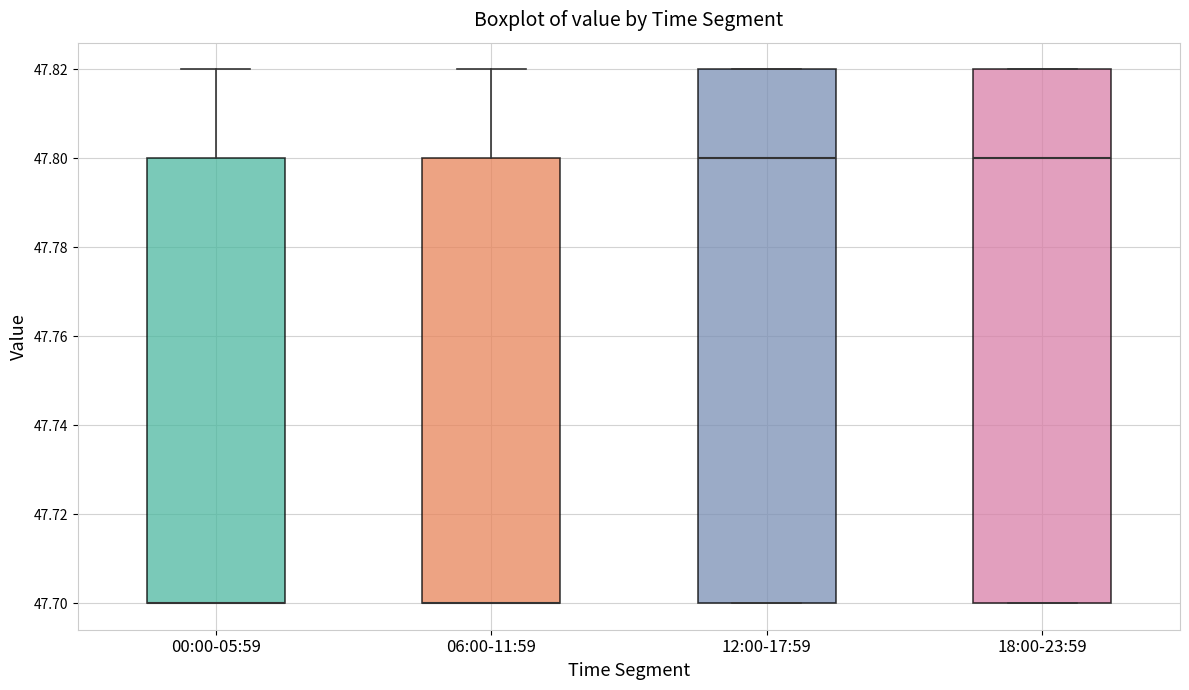

Reading left to right, transcribe this box plot: for each box, give where its median line is, the range the box spans, and where its two whiskers end, as read against the y-axis. The values are not printed on the chart, so give them approximately, as read against the axis.

00:00-05:59: median 47.70 (drawn on the box's lower edge), box 47.70 to 47.80, whiskers 47.70 to 47.82
06:00-11:59: median 47.70 (drawn on the box's lower edge), box 47.70 to 47.80, whiskers 47.70 to 47.82
12:00-17:59: median 47.80, box 47.70 to 47.82, whiskers 47.70 to 47.82
18:00-23:59: median 47.80, box 47.70 to 47.82, whiskers 47.70 to 47.82